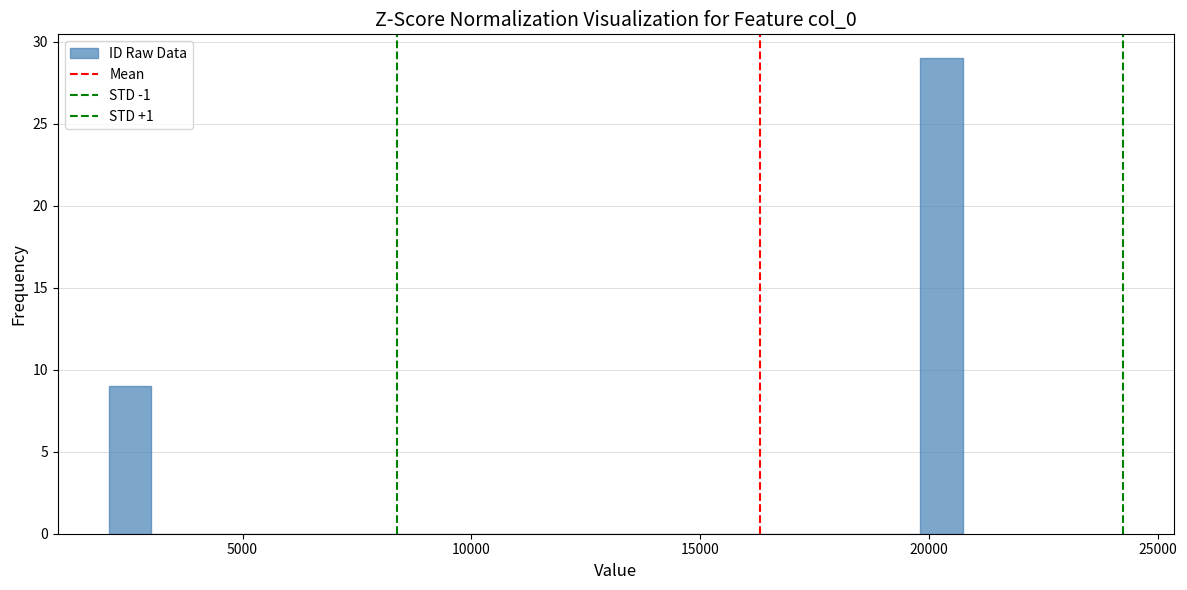

Read against the x-axis, roughly where is the centre of the tallest bar?

20500